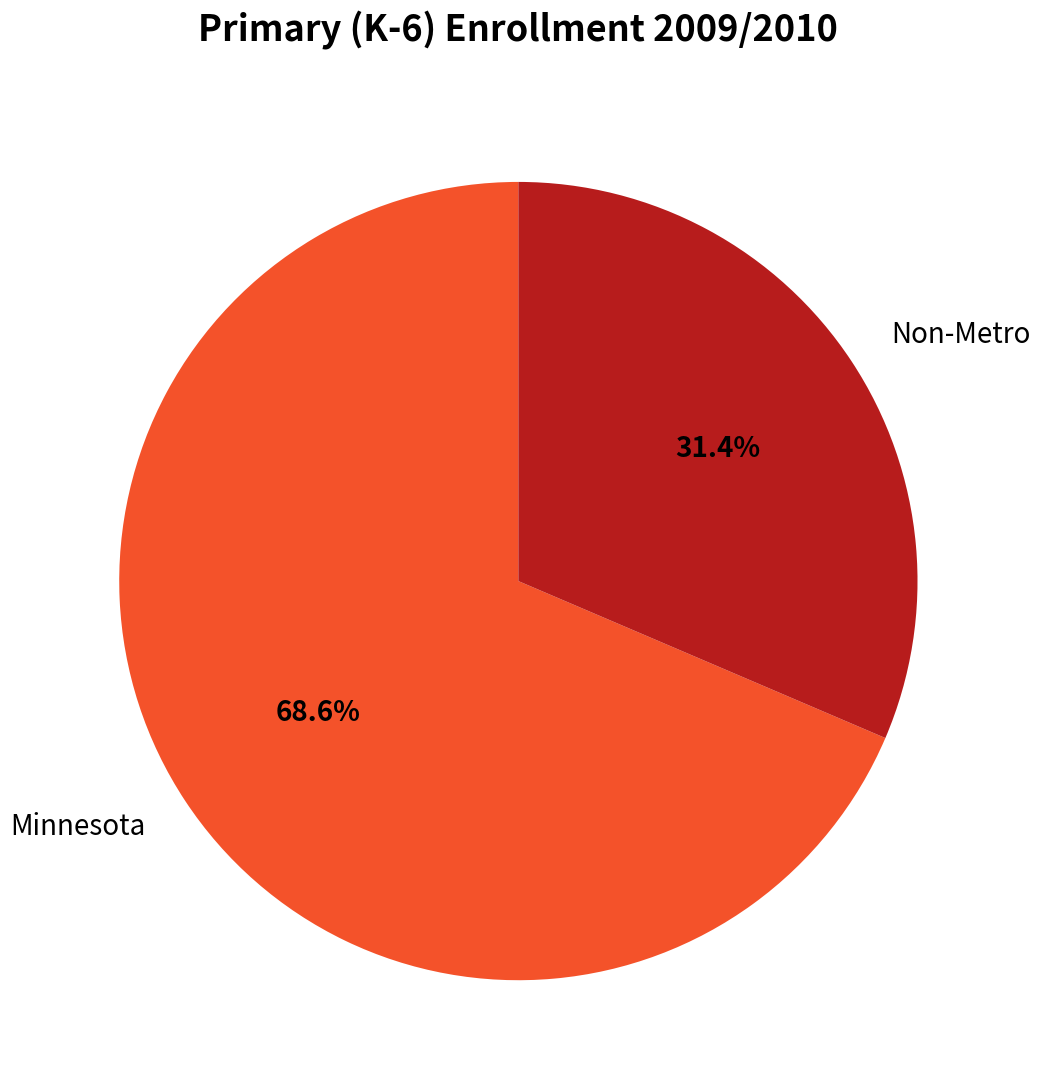

What percentage is the Minnesota slice, to the nearest percent?

69%